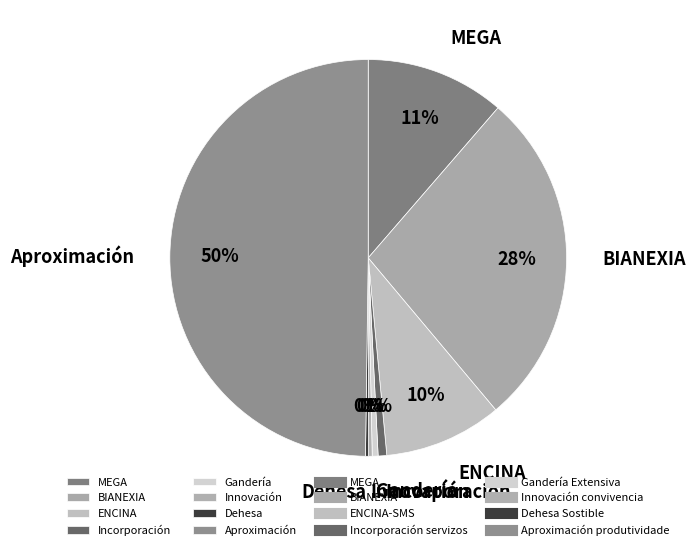

Is the sum of BIANEXIA and MEGA greater than half?

No